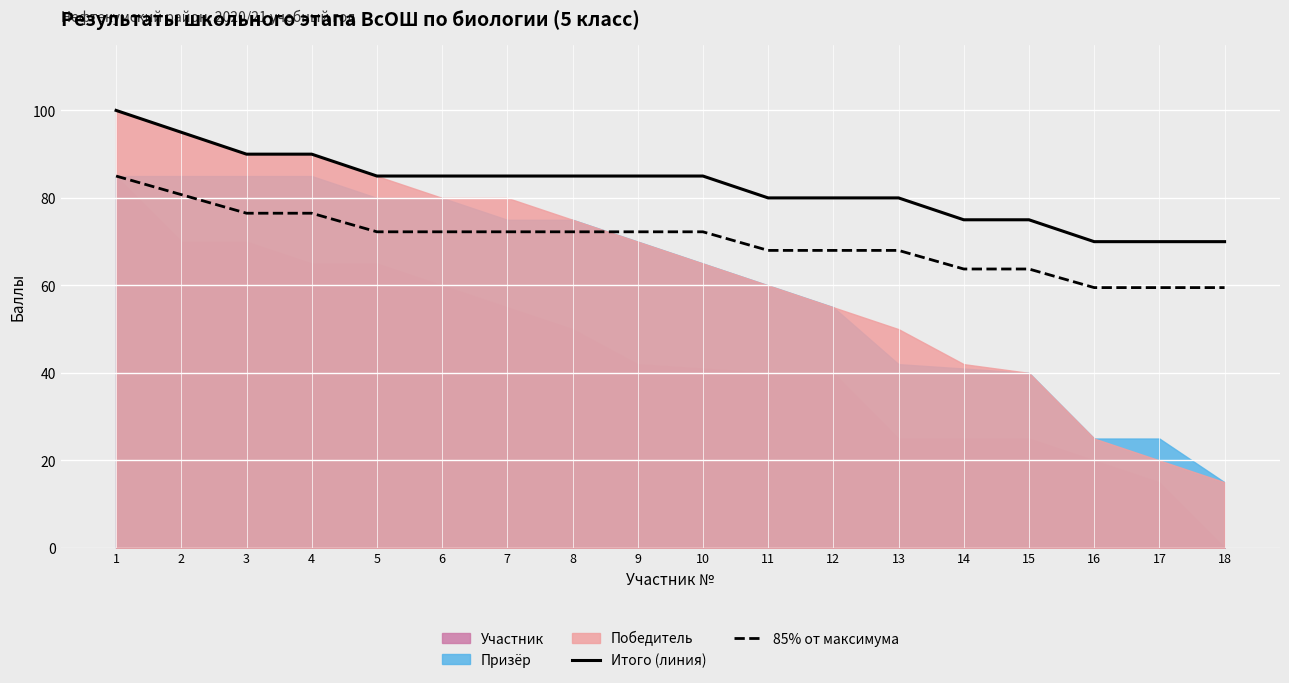

At how many categories does at least one series exceed 98?

1